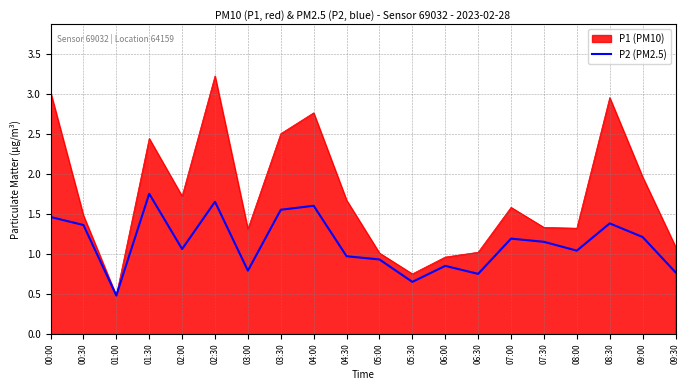

Rank the series by their maximum value, from lowest to highest.

P2 (PM2.5), P1 (PM10)